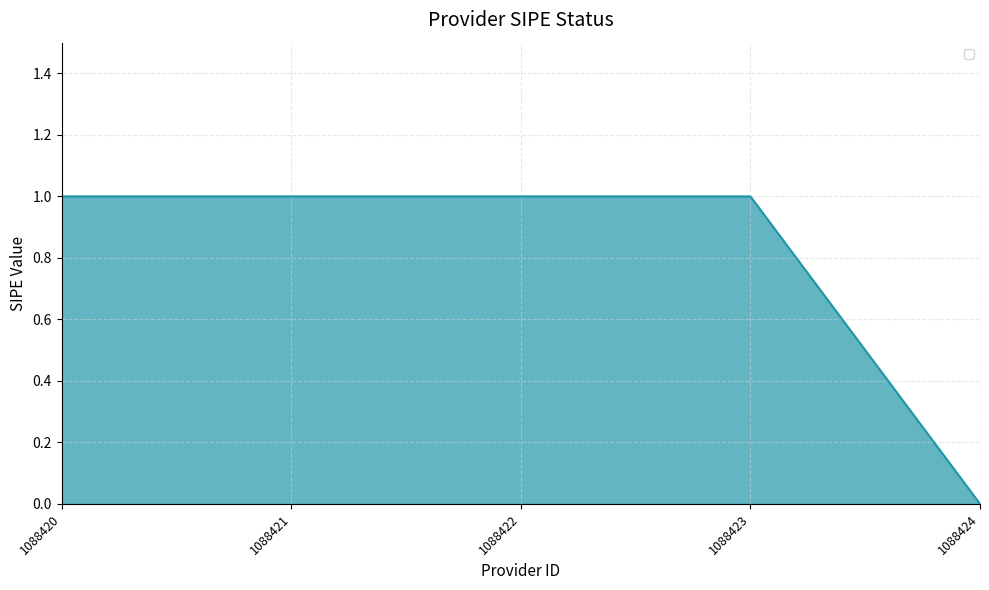

How many values are below 1?

1